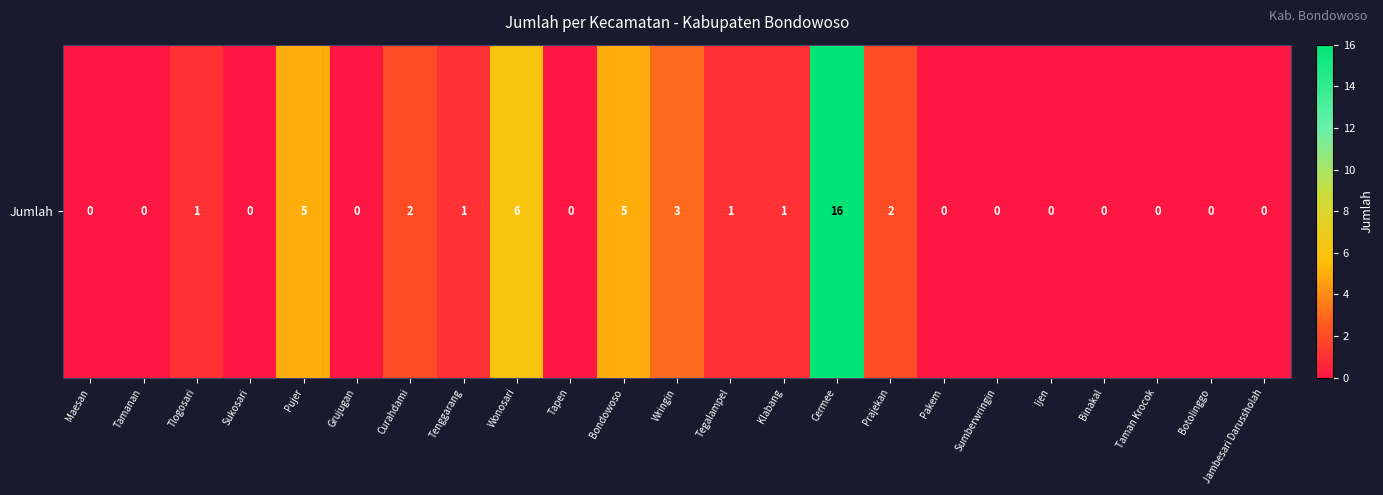

The value at Cermee is 16. True or false?

True